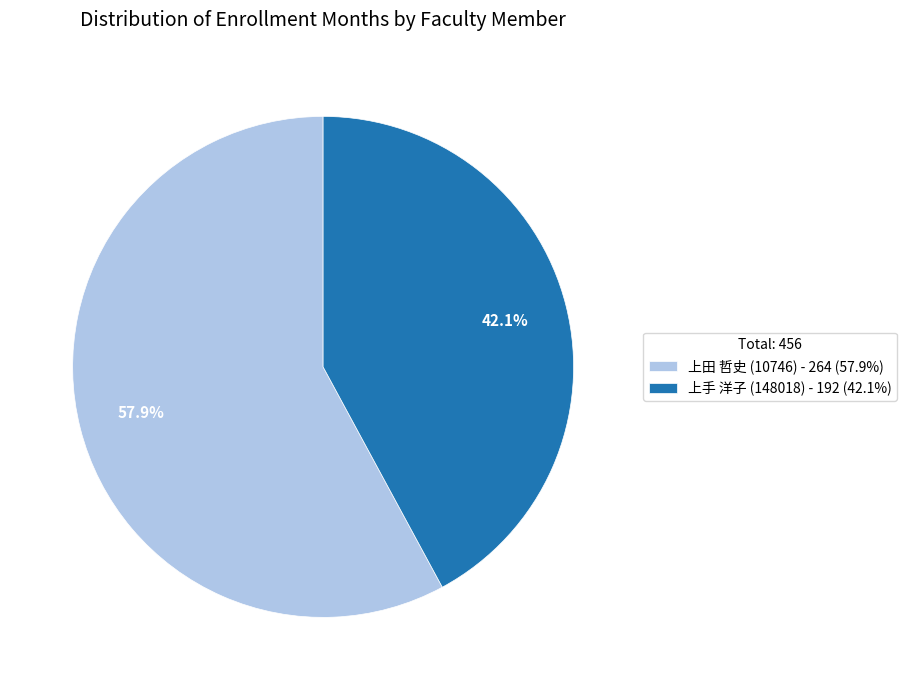

Do 上田 哲史 (10746) and 上手 洋子 (148018) together represent more than half of the pie?

Yes